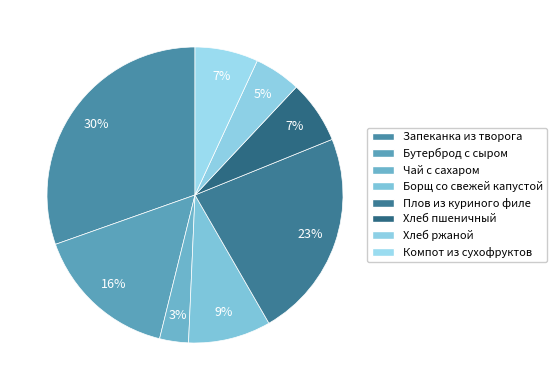

To the nearest percent, what portion does Компот из сухофруктов represent?

7%